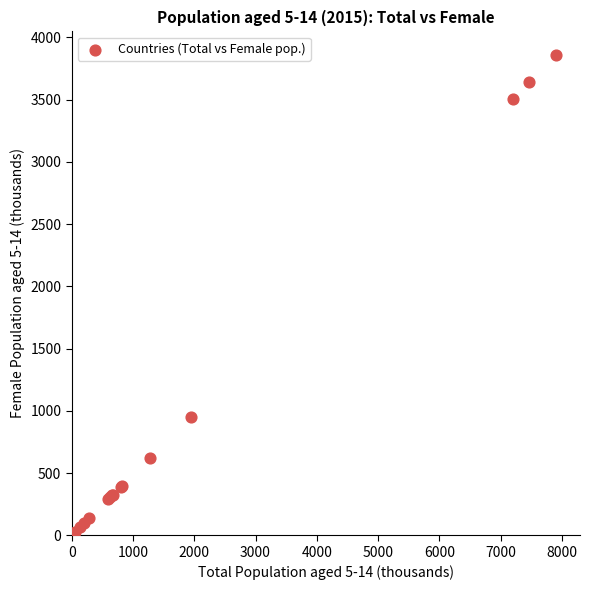

What Y value in the scatter plot is closest to 1927?

947.0